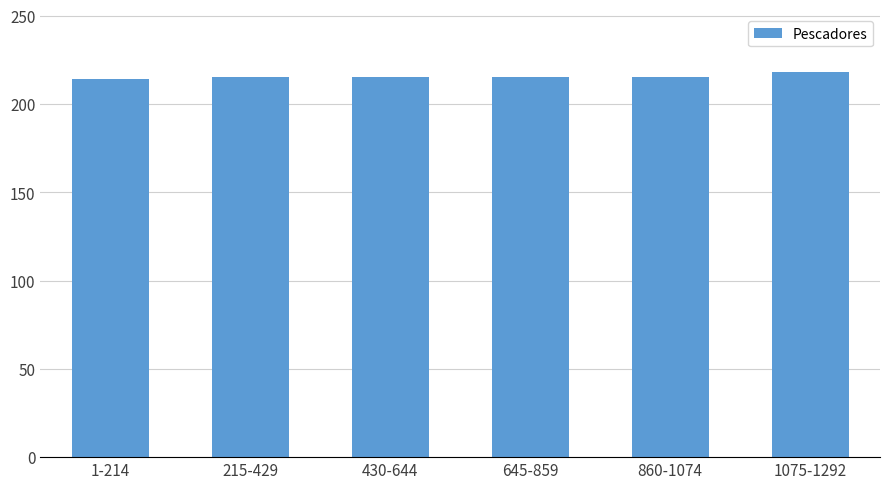

Approximately how many times larger is the value at 1075-1292 compared to 215-429?

1.0